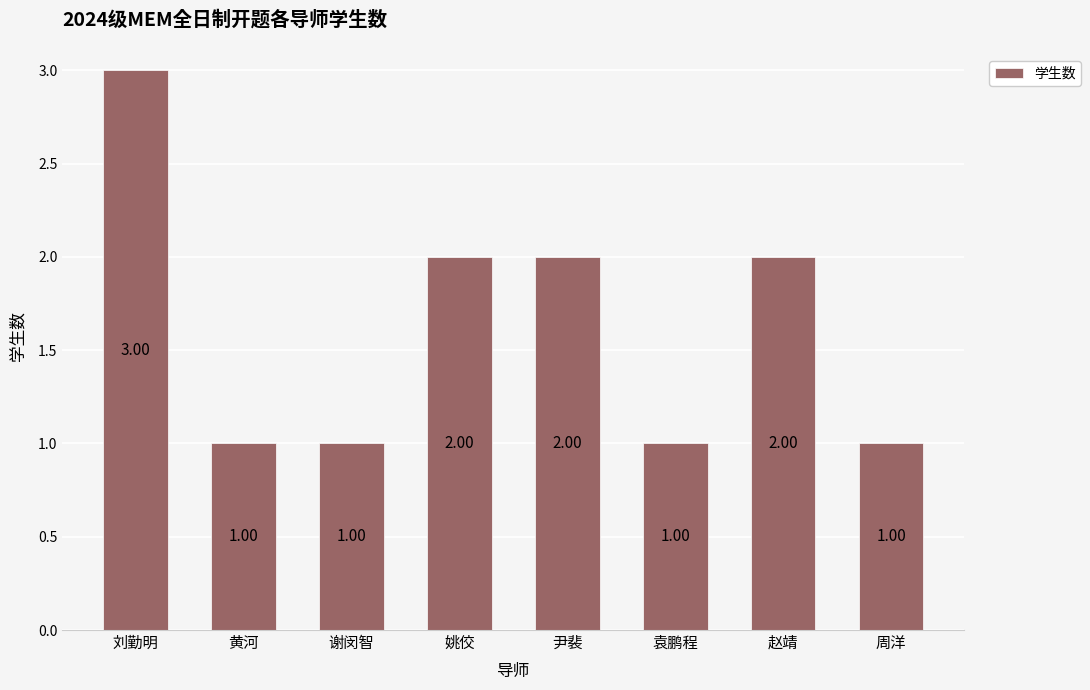

What is the ratio of the value at 尹裴 to the value at 周洋?

2.0